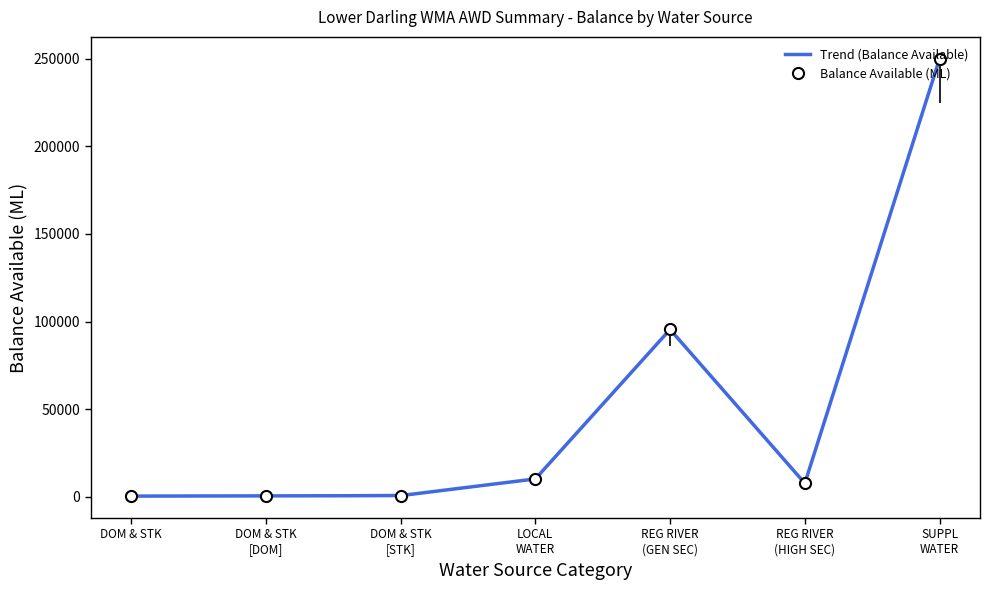

Which series has the widest spread of values?

Balance Available (ML)